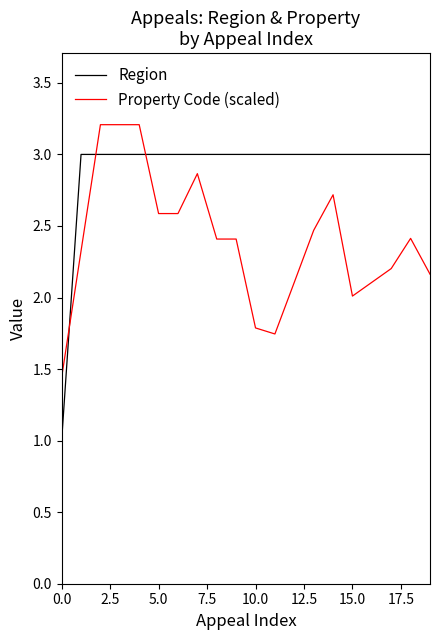

List the series in order of their peak value, highest first.

Property Code (scaled), Region